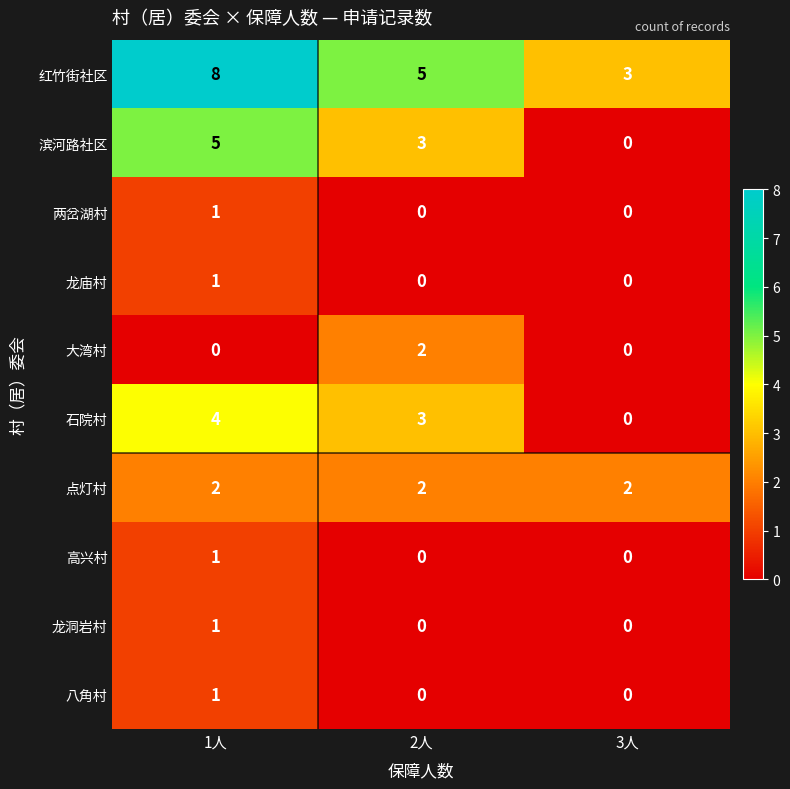

Reading left to right, transcribe all the data shown in this chart.

红竹街社区: 8	5	3
滨河路社区: 5	3	0
两岔湖村: 1	0	0
龙庙村: 1	0	0
大湾村: 0	2	0
石院村: 4	3	0
点灯村: 2	2	2
高兴村: 1	0	0
龙洞岩村: 1	0	0
八角村: 1	0	0